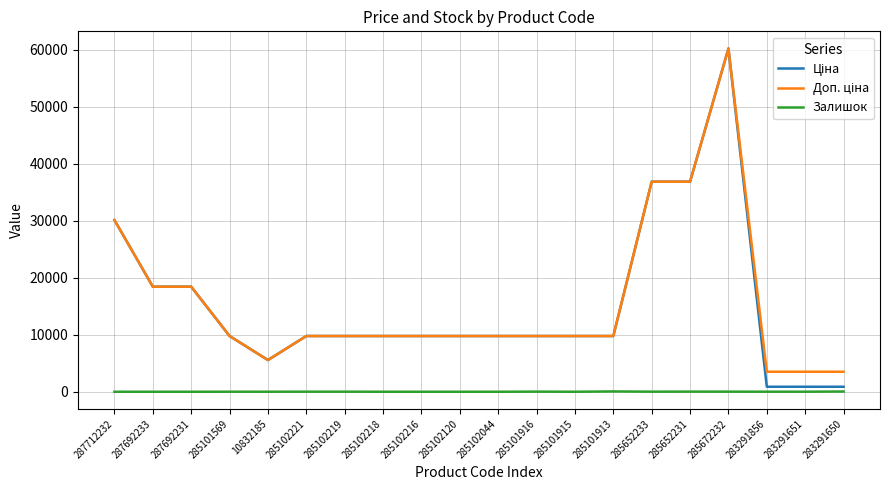

At which category is the sum across all series the highest?

285672232